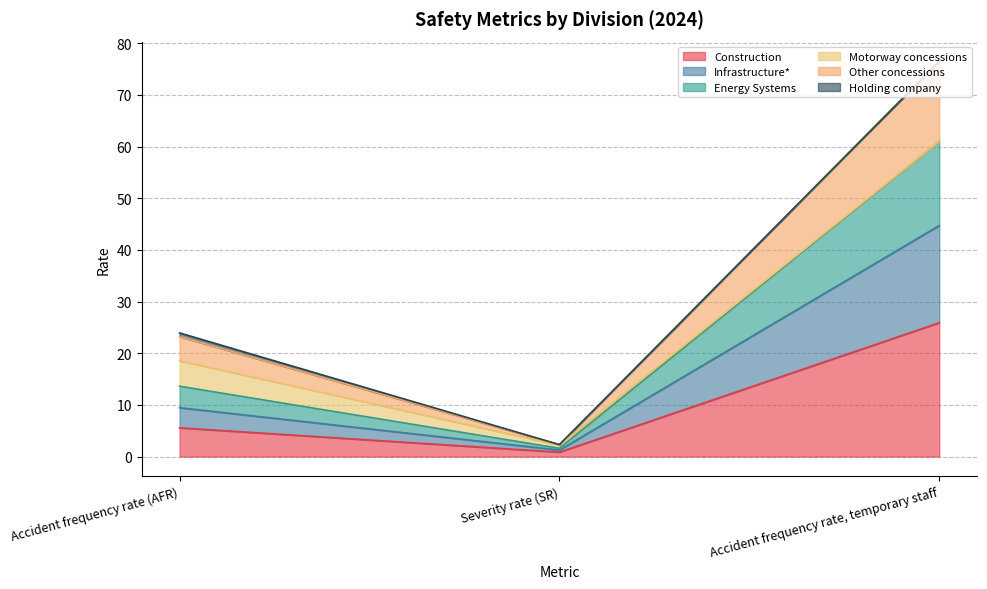

What is the total value across all series at Accident frequency rate, temporary staff?

76.5